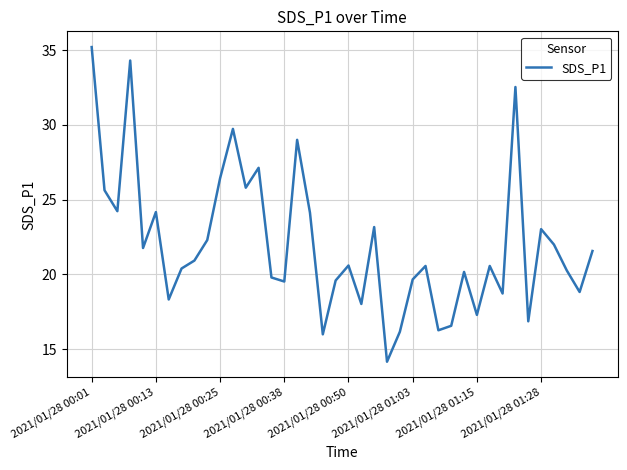

What is the maximum value shown in the chart?

35.2